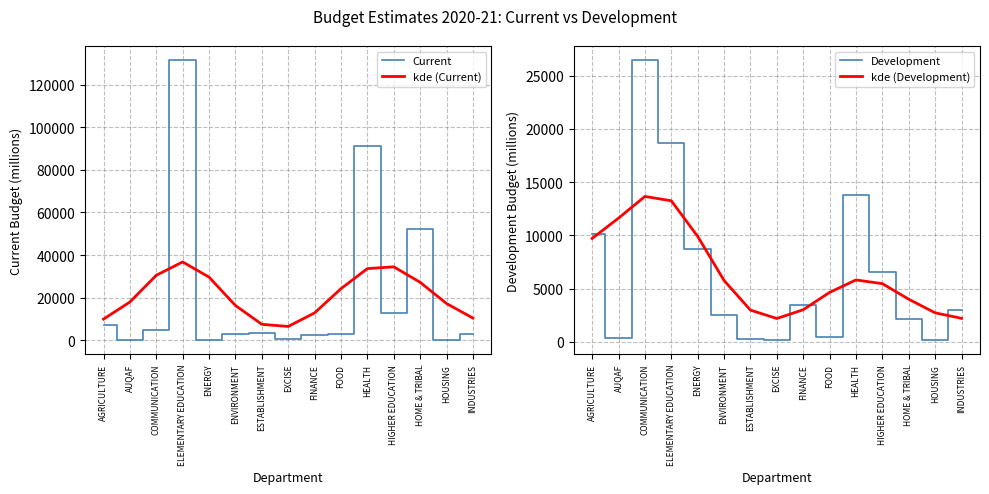

What is the difference between the second highest and minimum values in the kde (Current) series?

27997.6